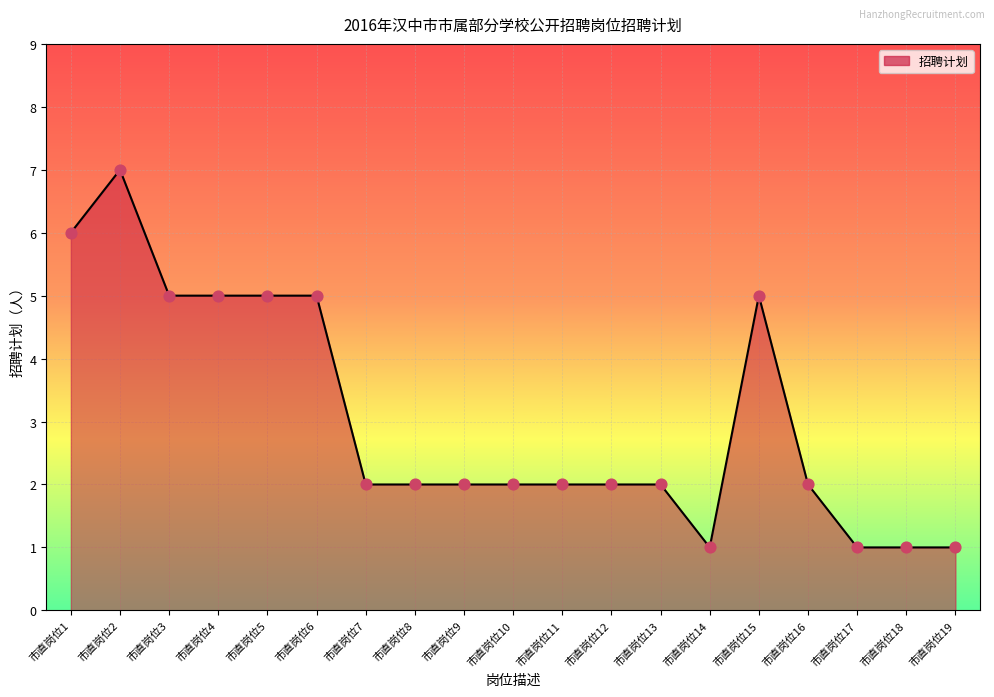

Between 市直岗位17 and 市直岗位3, which is larger?

市直岗位3